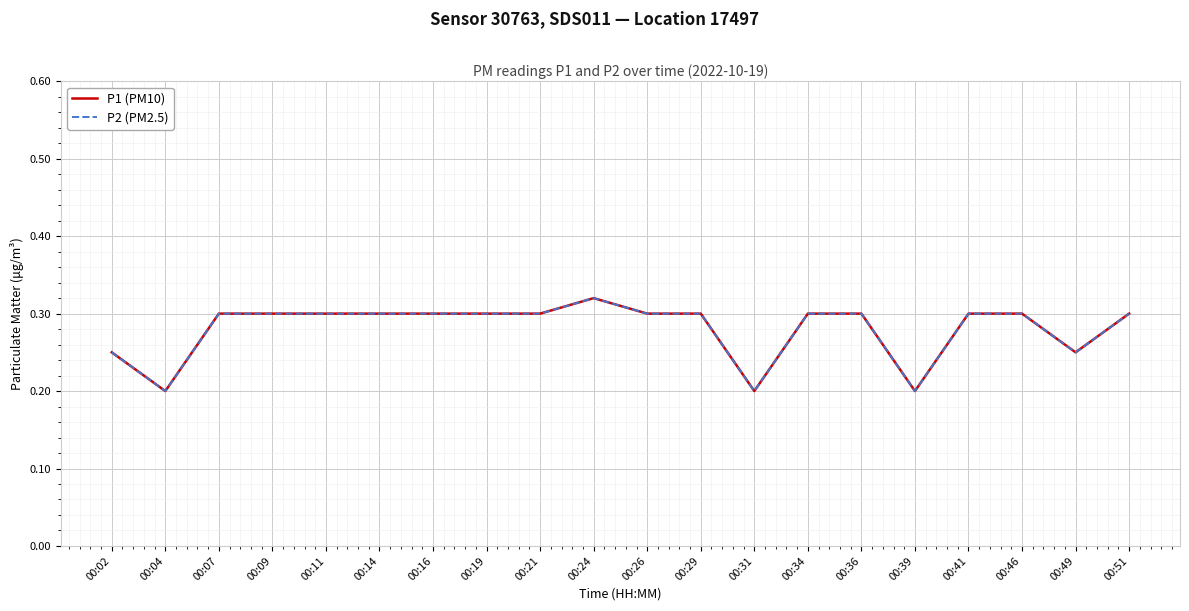

Is this an area chart (filled region under the line)?

No